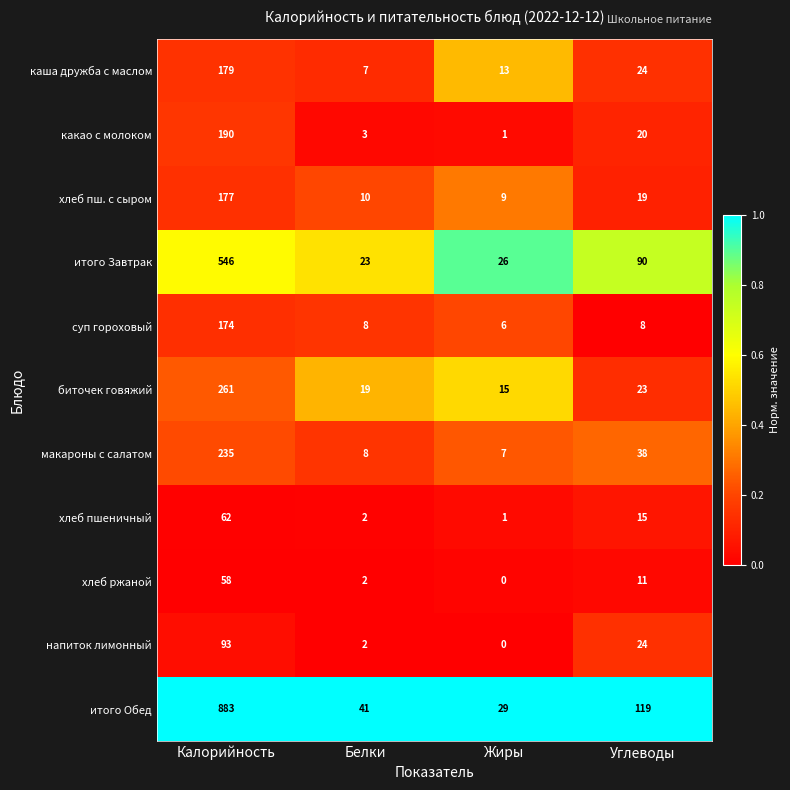

What is the maximum value for итого Обед?

883